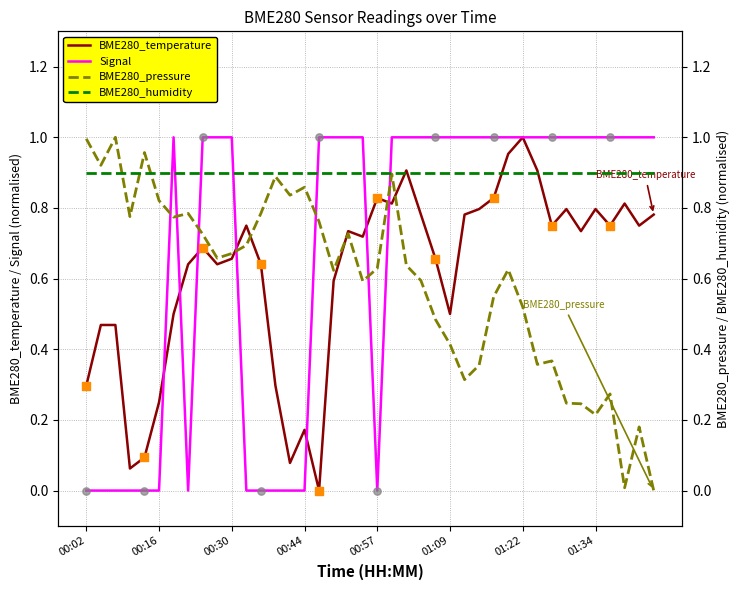

Is it true that Signal equals 0.0 at 00:02?

True